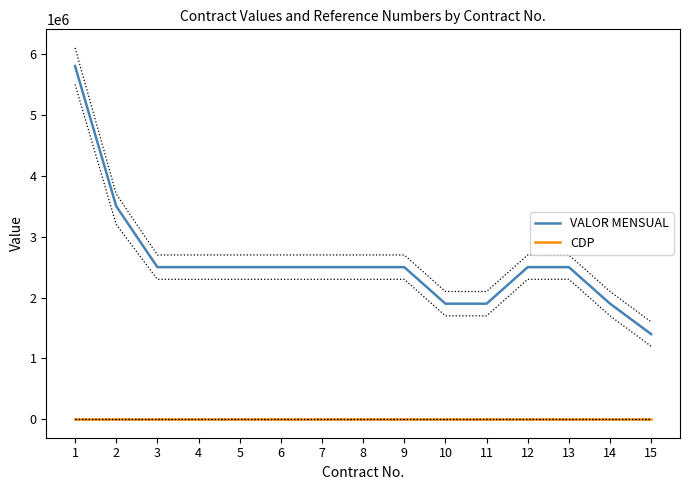

Count the number of categories in the chart.

15